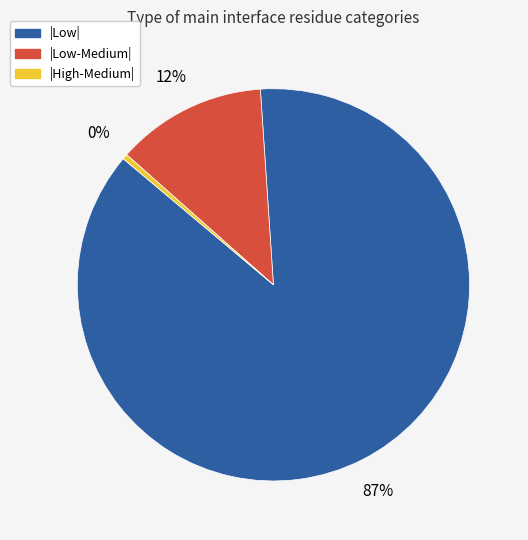

Rank the categories by value from highest to lowest.

|Low|, |Low-Medium|, |High-Medium|